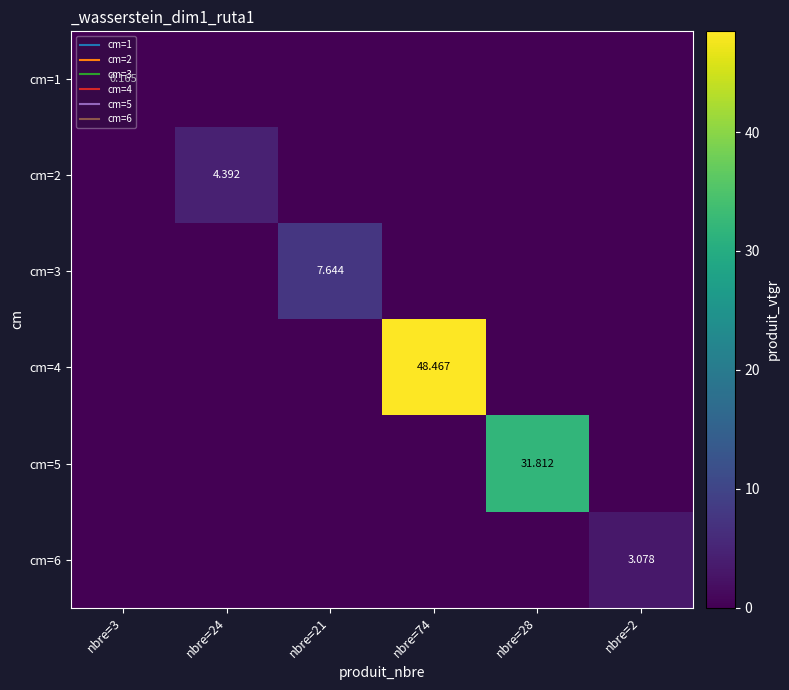

True or false: cm=6 has a value of -2.1 at nbre=21.

False